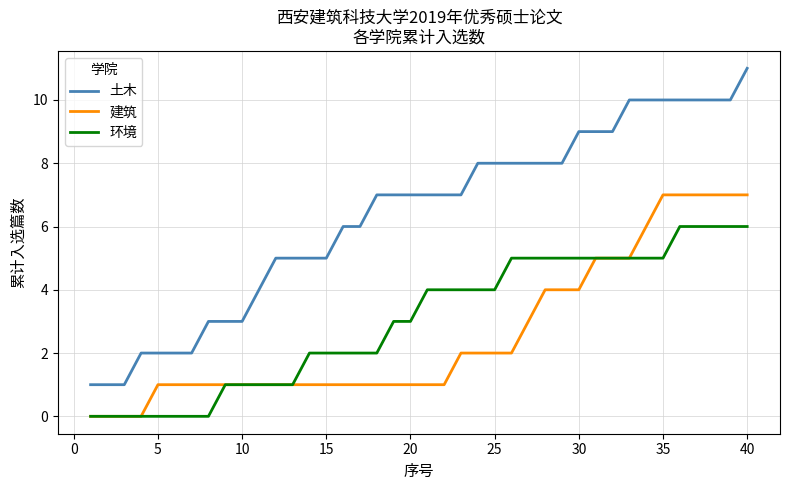

True or false: 建筑 and 土木 intersect in this chart.

False